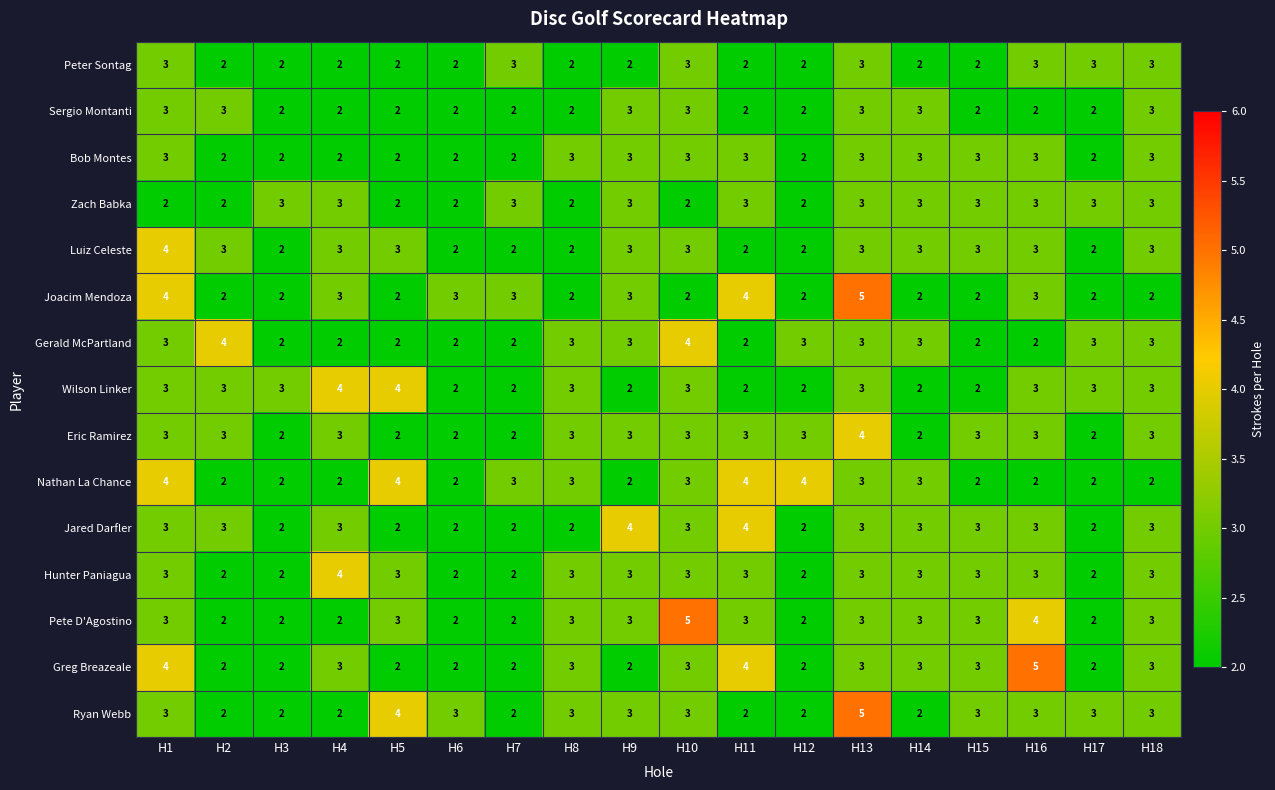

What is the sum of the Greg Breazeale values at H1 and H8?

7